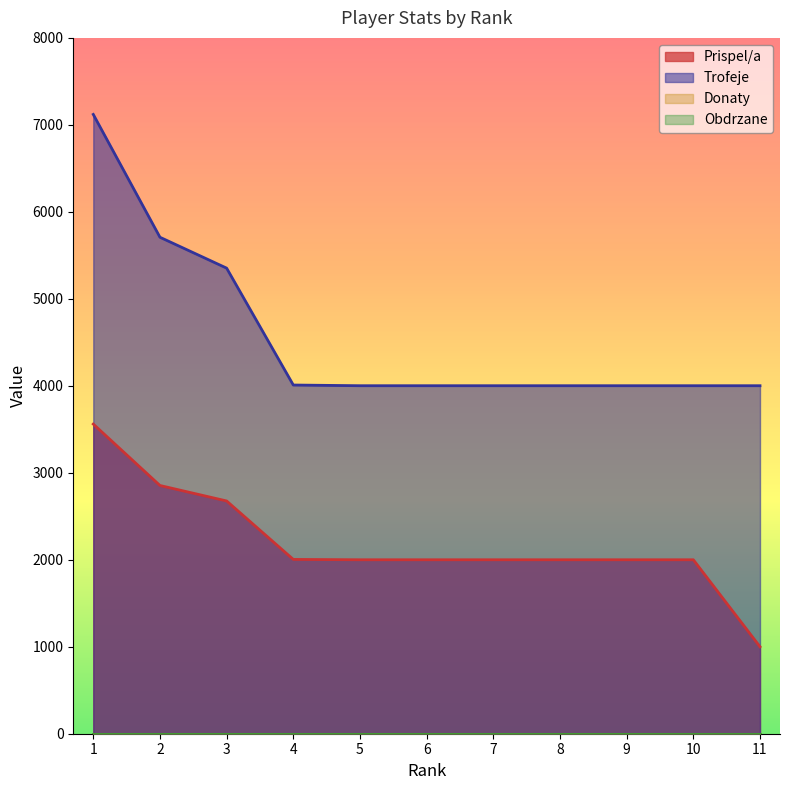

True or false: Trofeje and Prispel/a cross at least once.

False